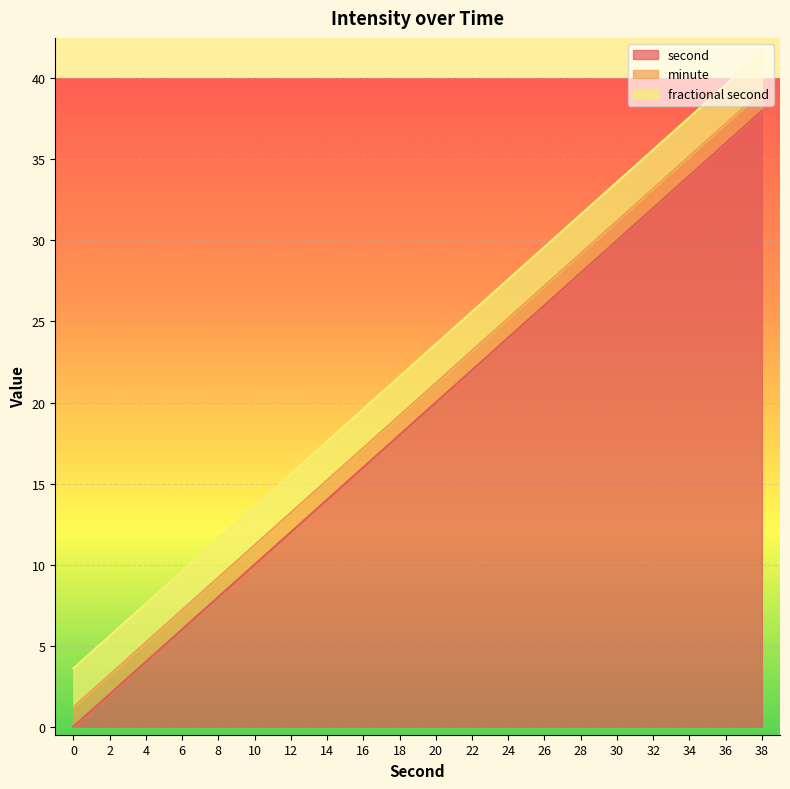

List the labels in order of second value, smallest first.

0, 2, 4, 6, 8, 10, 12, 14, 16, 18, 20, 22, 24, 26, 28, 30, 32, 34, 36, 38